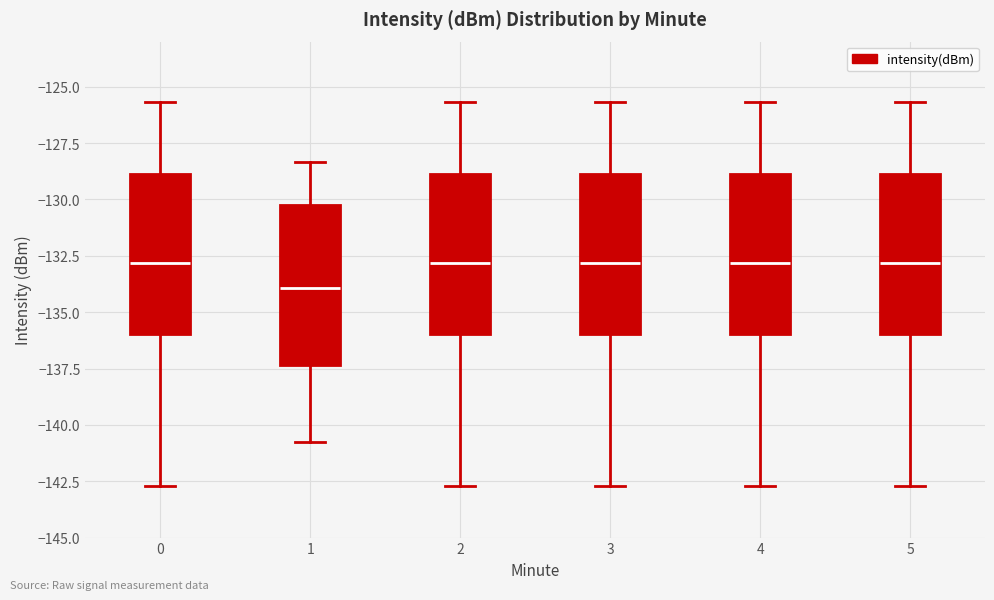

Reading left to right, read every box against the y-axis: the position of its median line, the range the box covers, and the ends of its whiskers. The values are not printed on the chart, so give them approximately, as read against the axis.

0: median -133.0, box -136.0 to -129.0, whiskers -142.5 to -125.5
1: median -134.0, box -137.5 to -130.5, whiskers -141.0 to -128.5
2: median -133.0, box -136.0 to -129.0, whiskers -142.5 to -125.5
3: median -133.0, box -136.0 to -129.0, whiskers -142.5 to -125.5
4: median -133.0, box -136.0 to -129.0, whiskers -142.5 to -125.5
5: median -133.0, box -136.0 to -129.0, whiskers -142.5 to -125.5